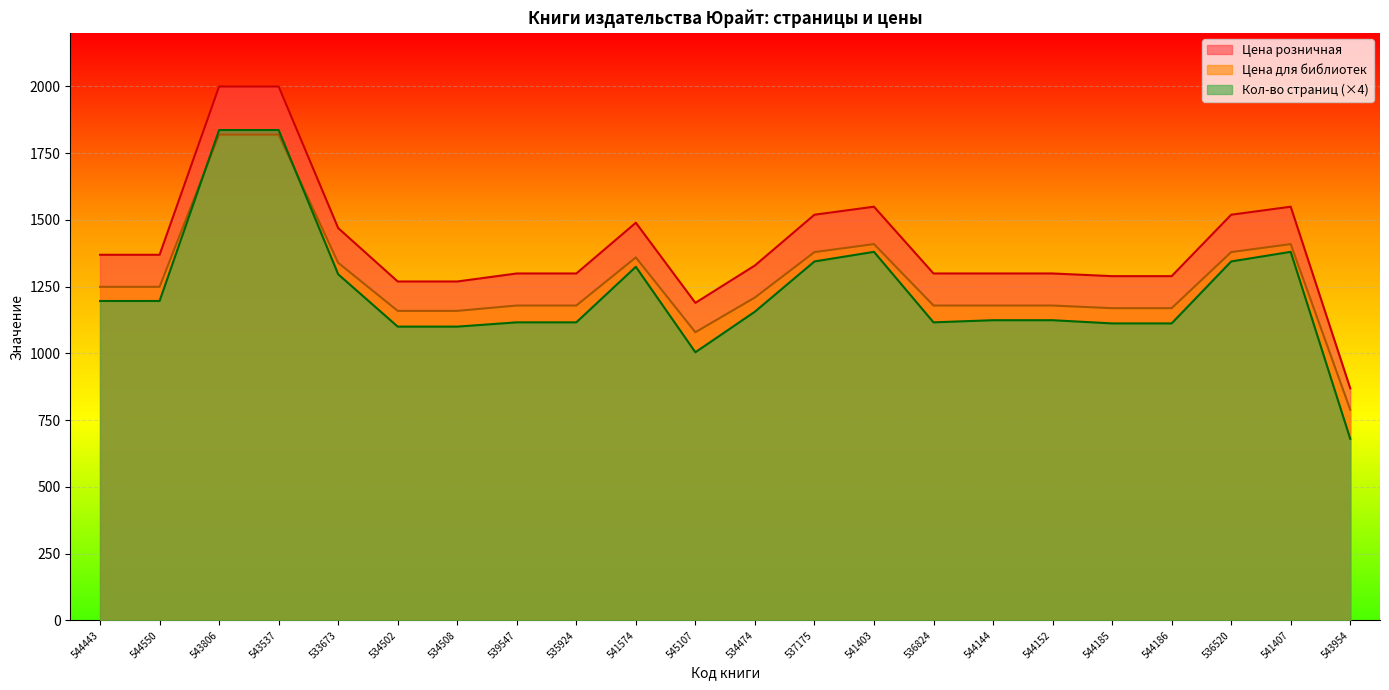

At which category does the chart reach its minimum across all series?

543954